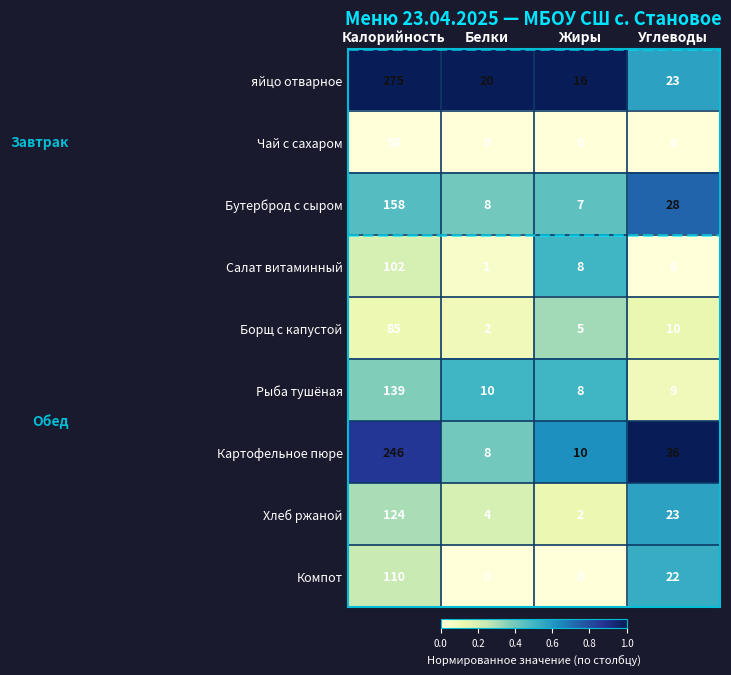

Is it true that Салат витаминный equals 3 at Жиры?

False